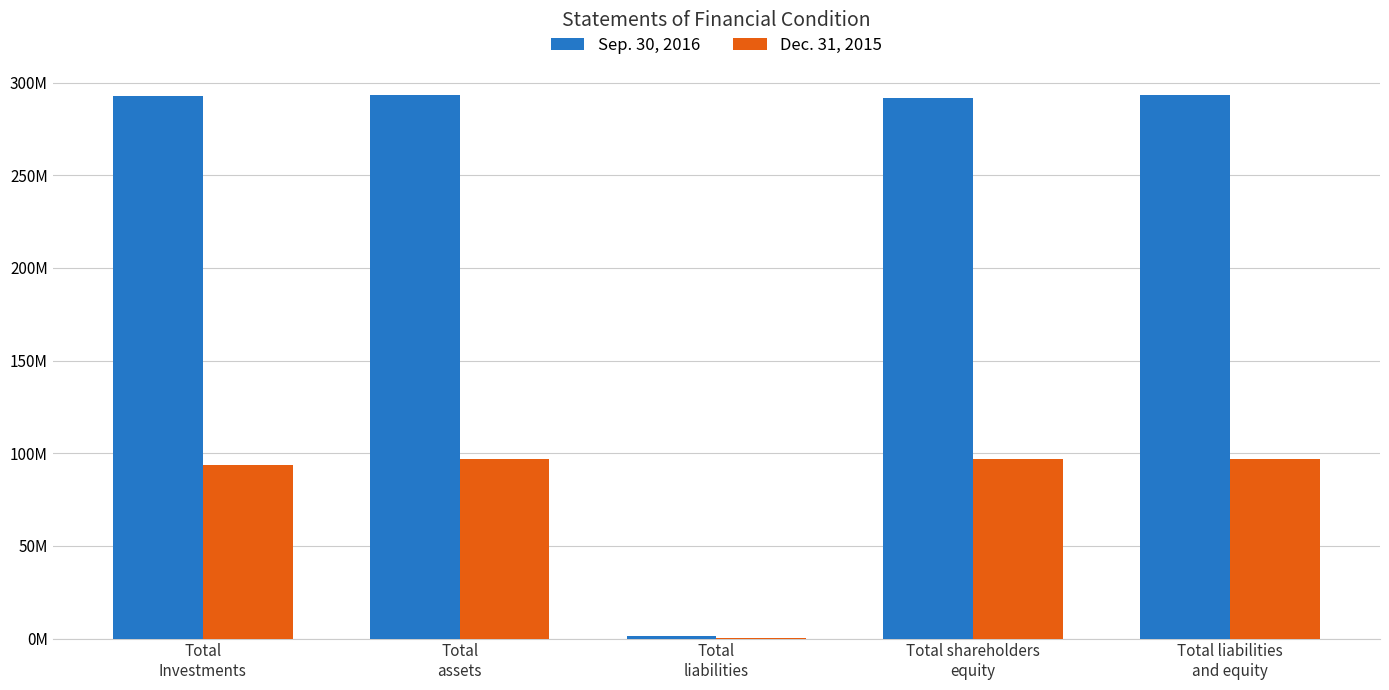

Which category has the highest value in the Sep. 30, 2016 series?

Total
assets